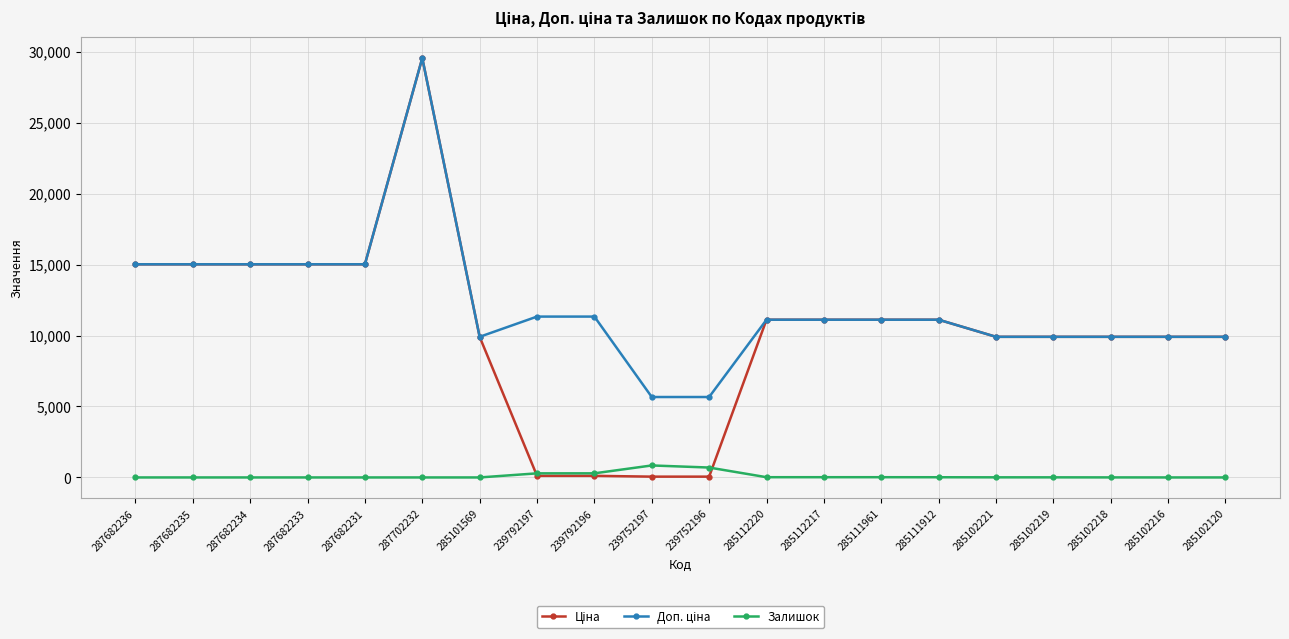

How many categories are shown in the chart?

20